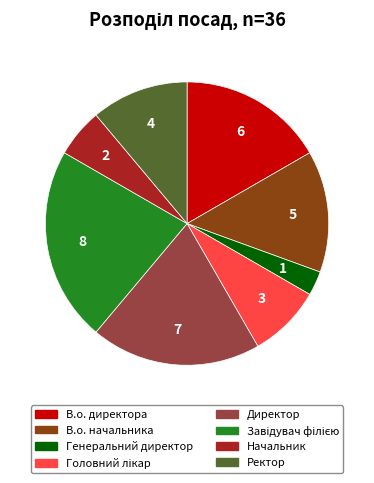

Which category has the smallest portion of the pie?

Генеральний директор